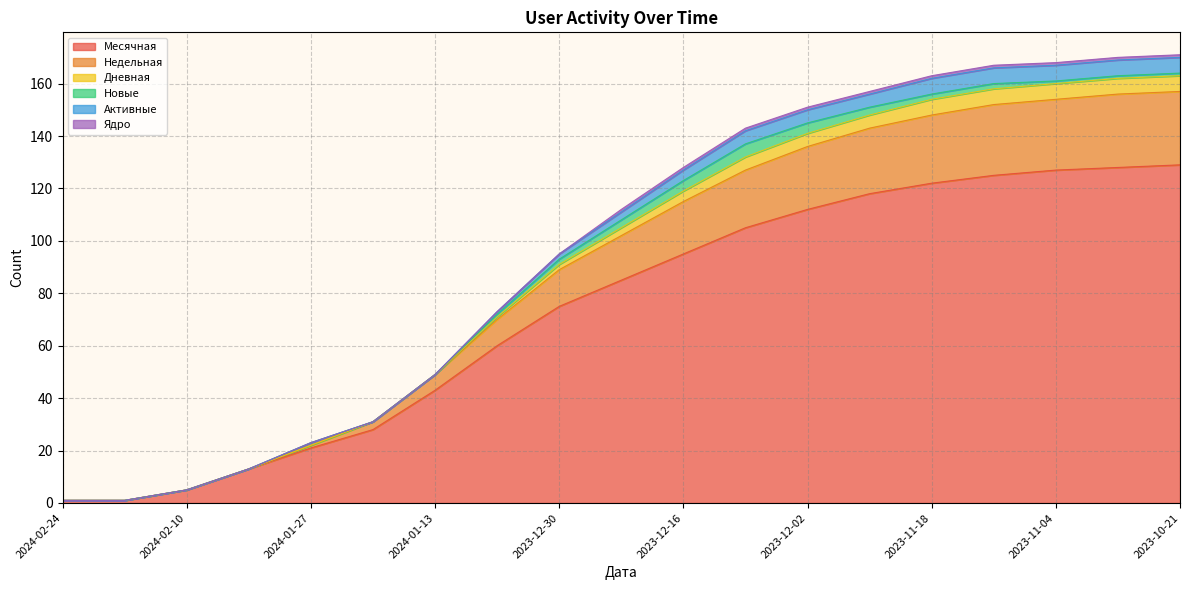

Is the value of Дневная at 2023-11-11 greater than the value of Ядро at 2024-02-17?

Yes